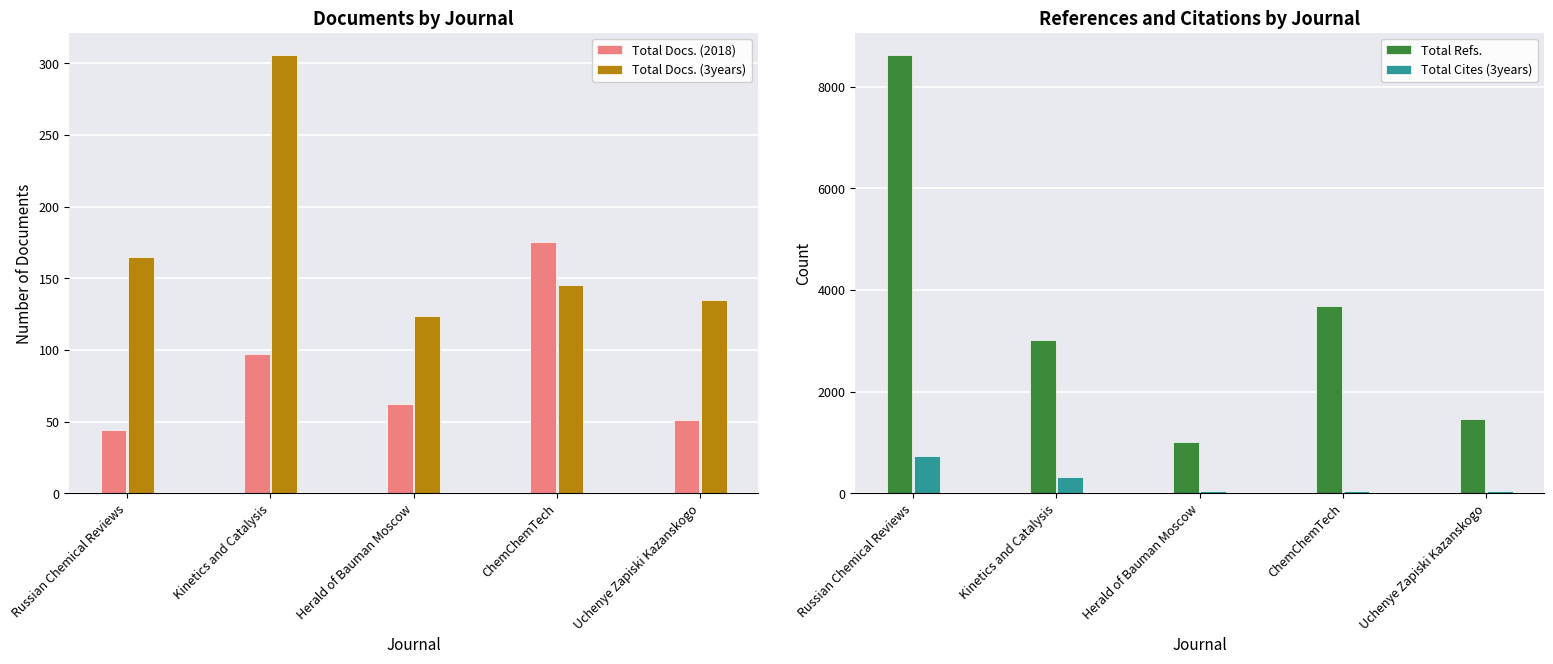

What is the label of the 5th bar from the left?

Uchenye Zapiski Kazanskogo